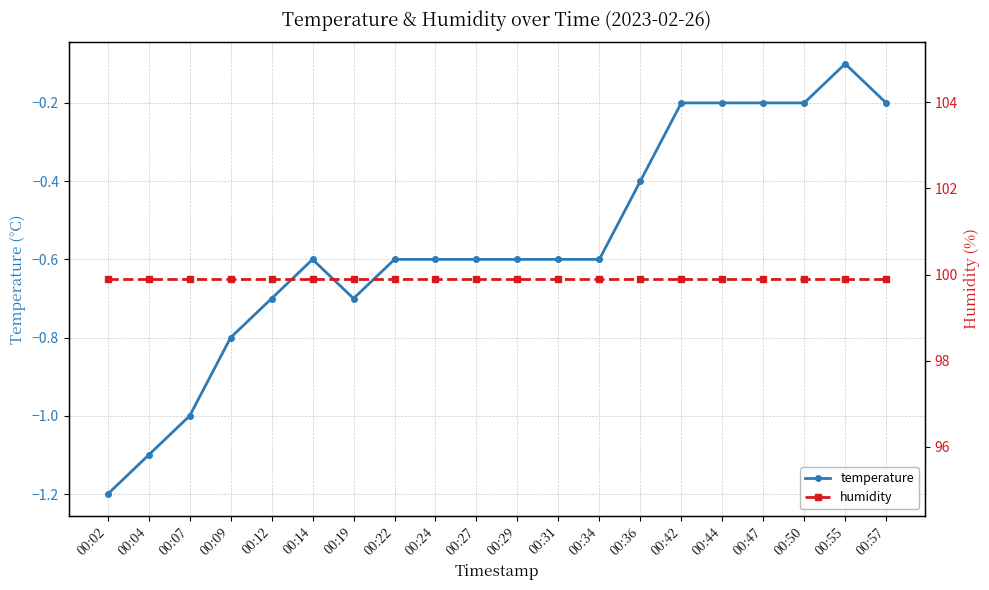

Is it true that humidity equals 99.9 at 00:29?

True